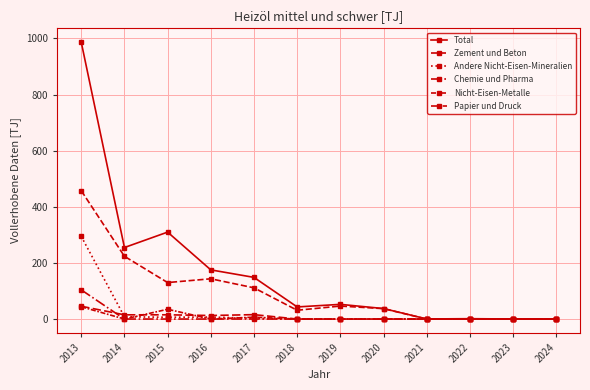

The Nicht-Eisen-Metalle series shows 34.8 at 2015. True or false?

True